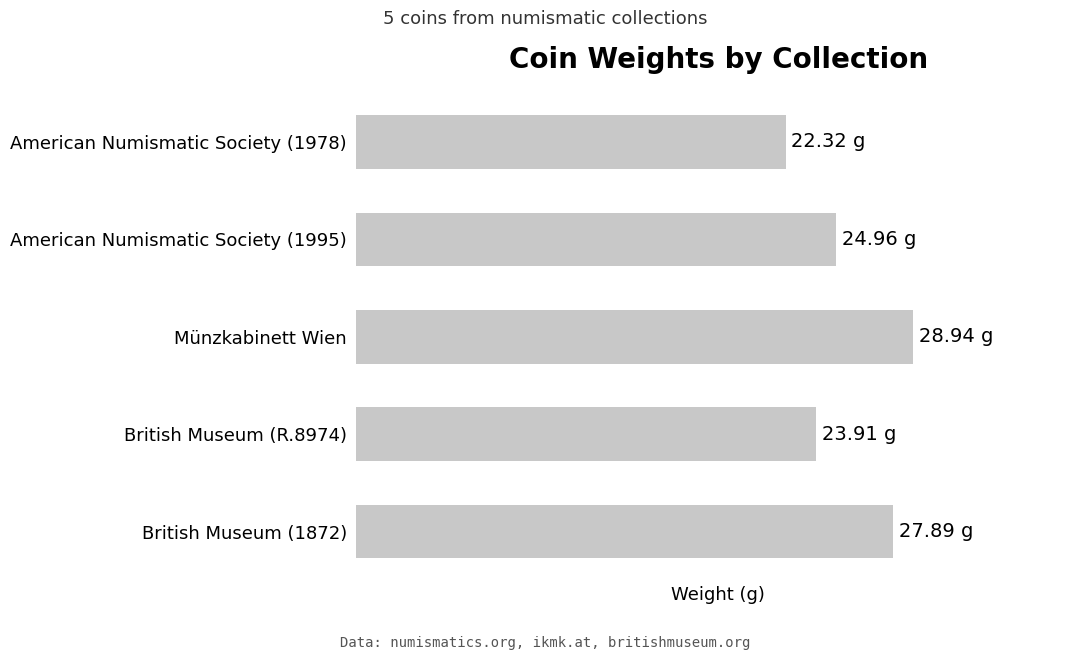

Are the bars horizontal?

Yes